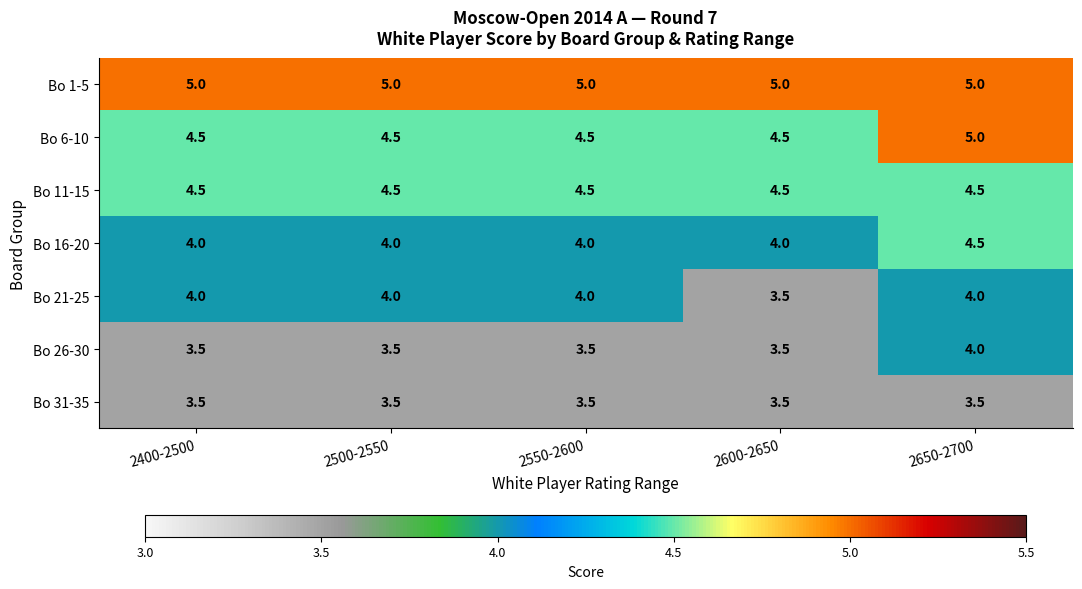

What is the difference between the highest and lowest values at 2600-2650?

1.5